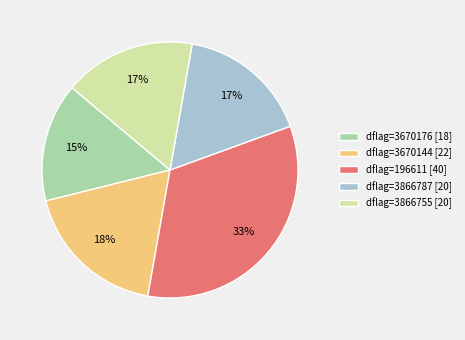

To the nearest percent, what is the average slice percentage?

20%